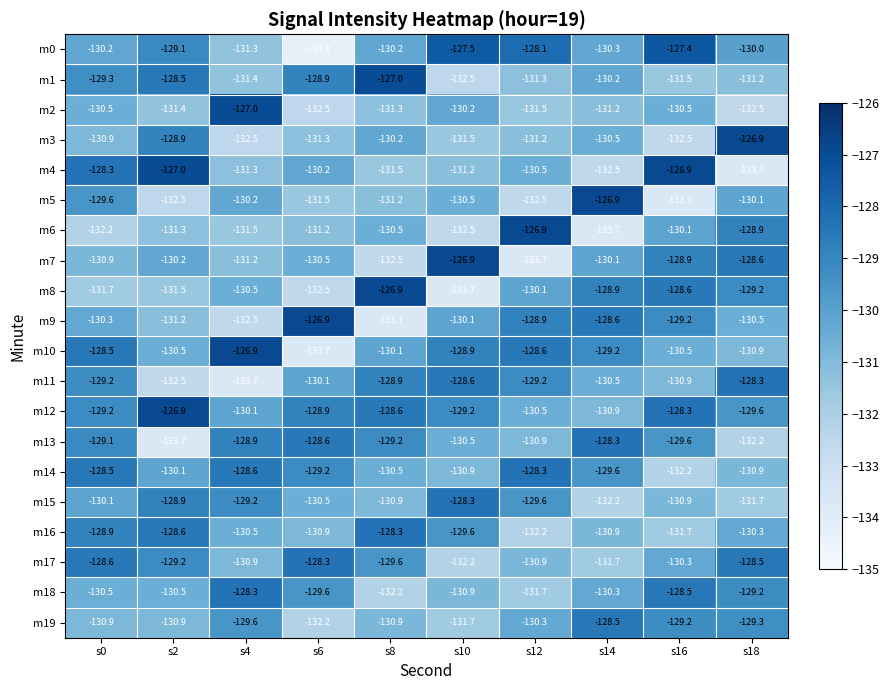

Rank the categories by m8 value from highest to lowest.

s8, s16, s14, s18, s12, s4, s2, s0, s6, s10